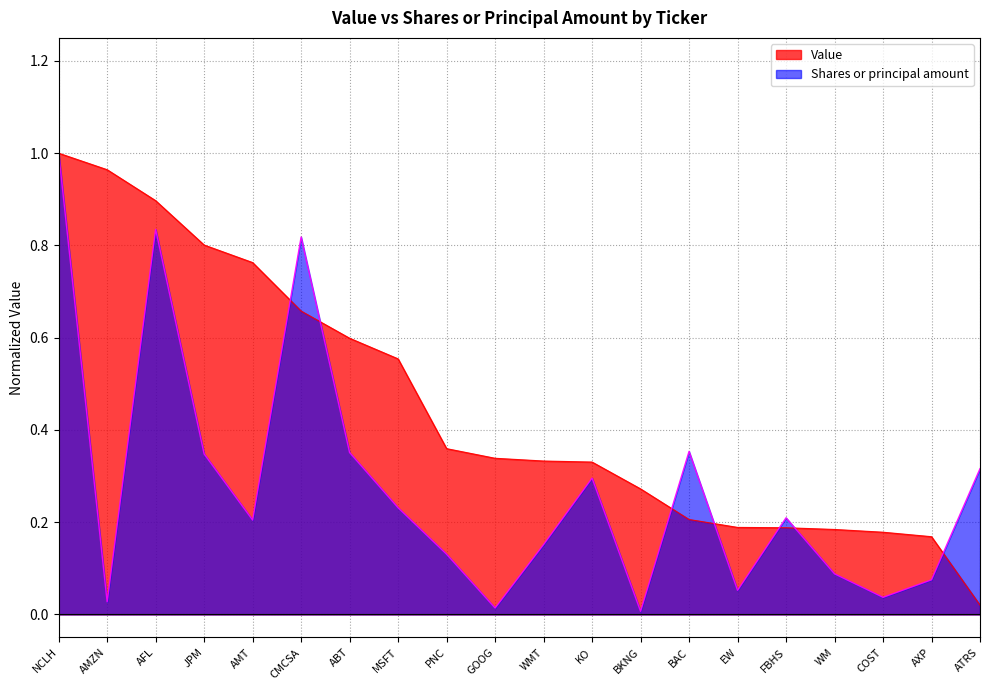

True or false: Value and Shares or principal amount intersect in this chart.

True